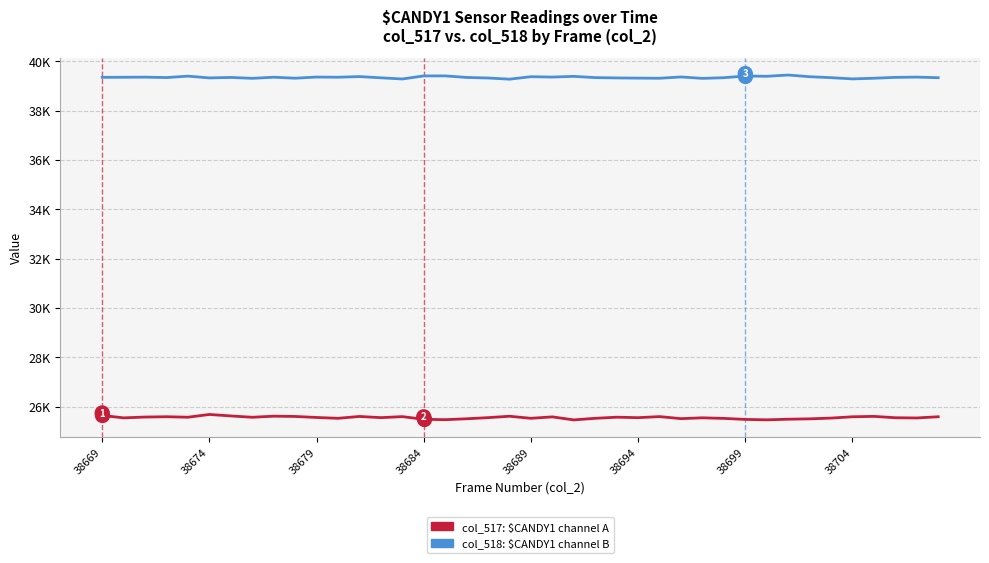

Does the chart have visible grid lines?

Yes